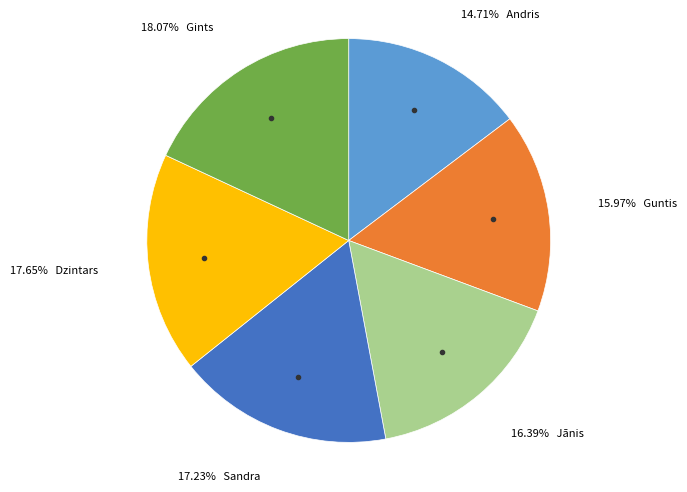

To the nearest percent, what is the average slice percentage?

17%